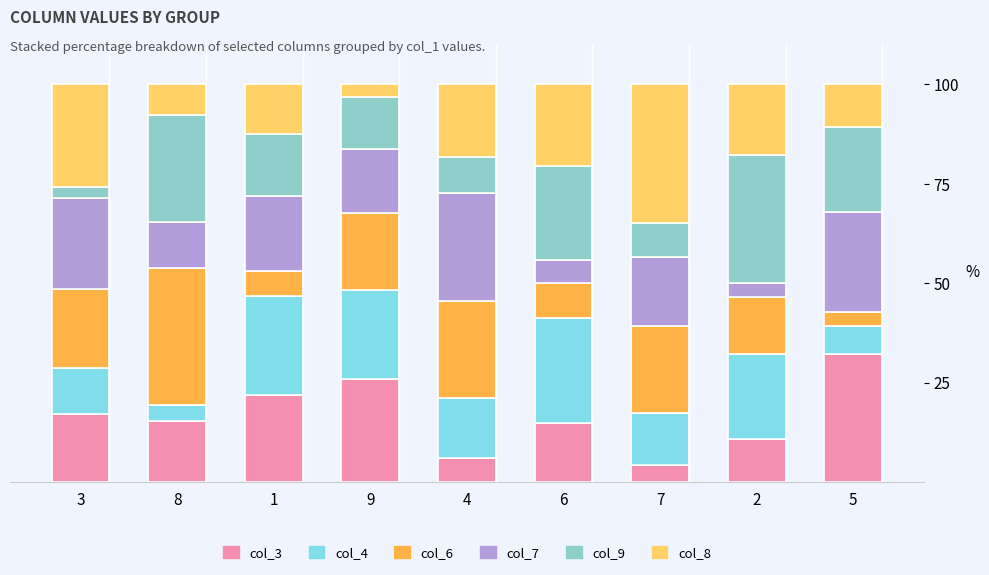

What is the label of the 5th bar from the right?

4